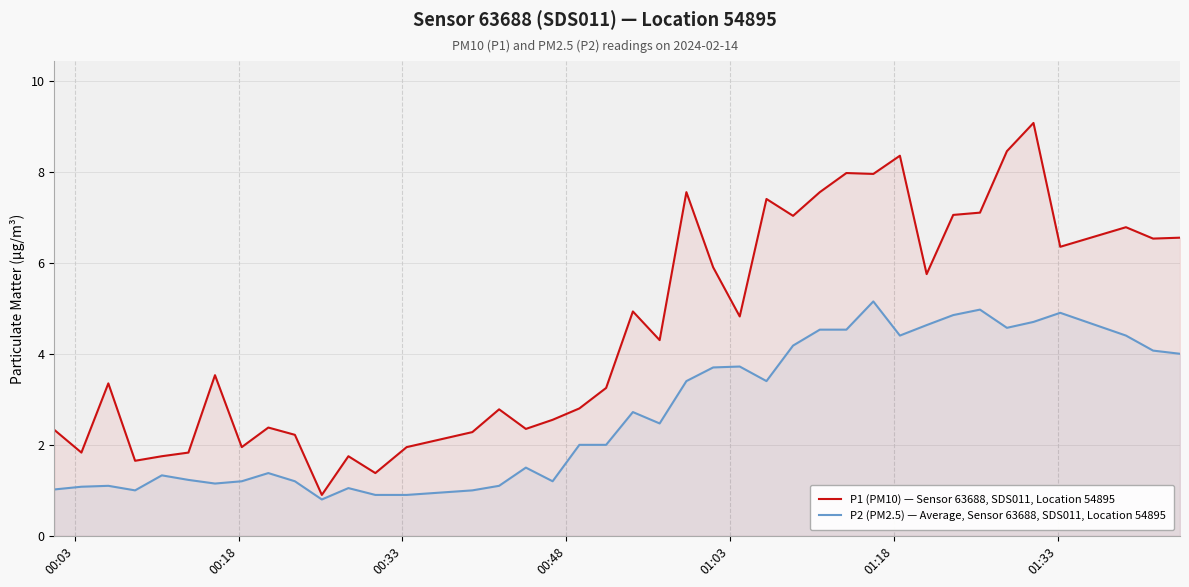

Rank the series by their average value, from highest to lowest.

P1 (PM10) — Sensor 63688, SDS011, Location 54895, P2 (PM2.5) — Average, Sensor 63688, SDS011, Location 54895